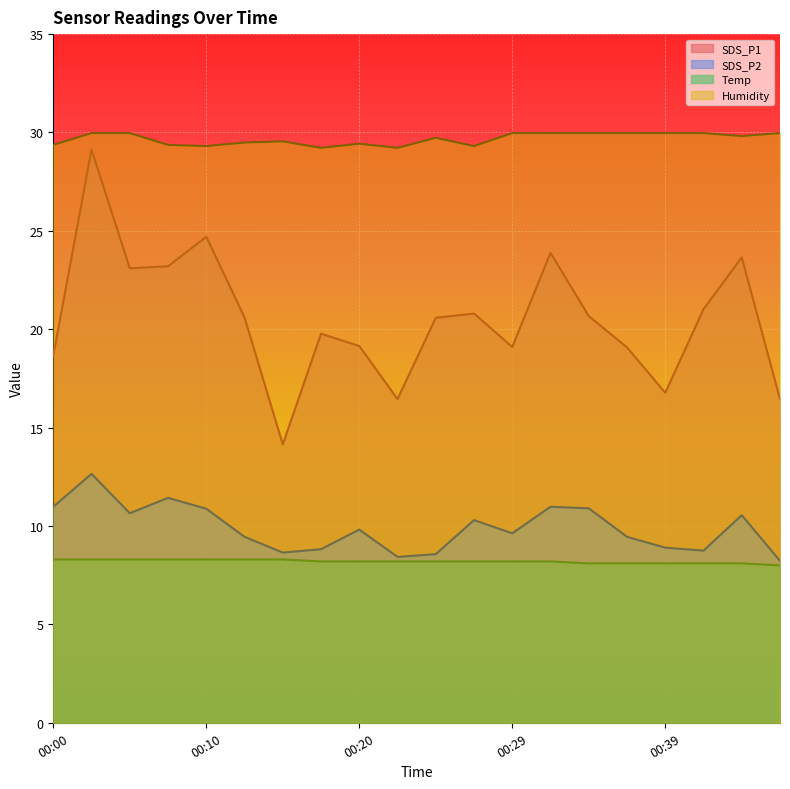

How many interior local peaks does the SDS_P2 series have?

6